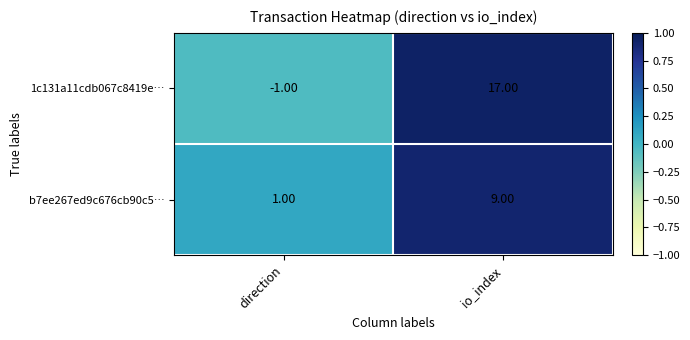

At how many categories does at least one series exceed 0?

2